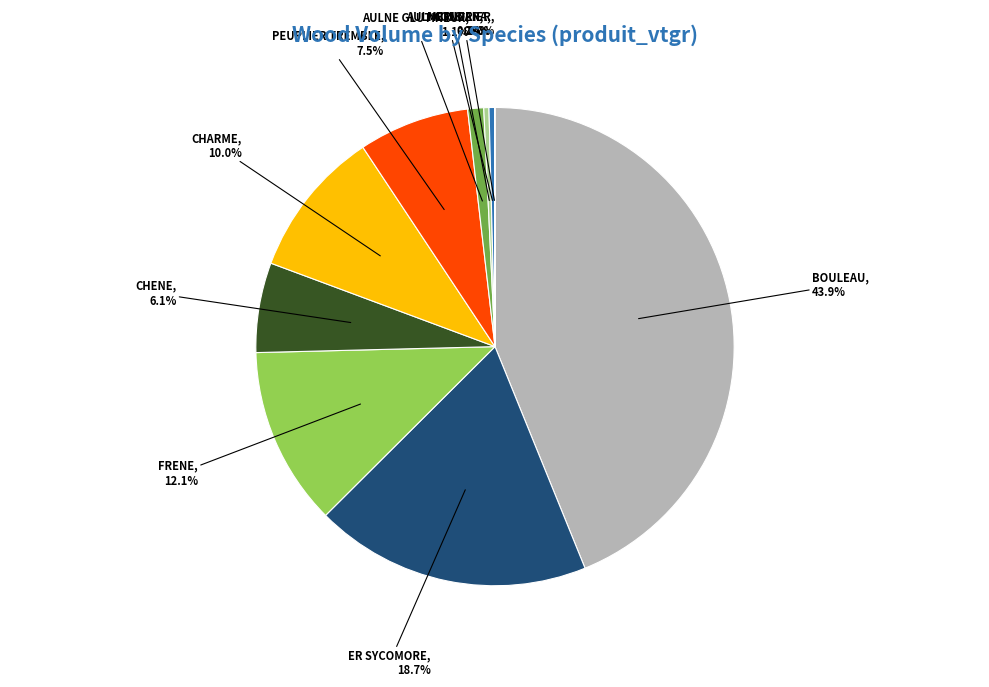

What is the total percentage of FRENE and AULNE GLUTINEUX?

13.2%